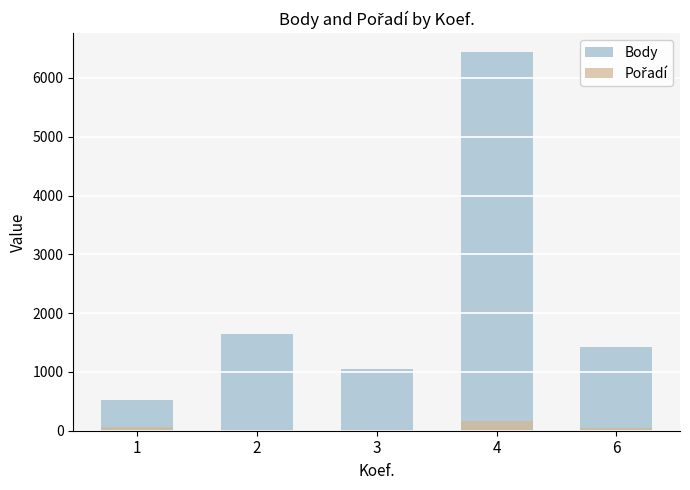

At which category does the chart reach its peak across all series?

4